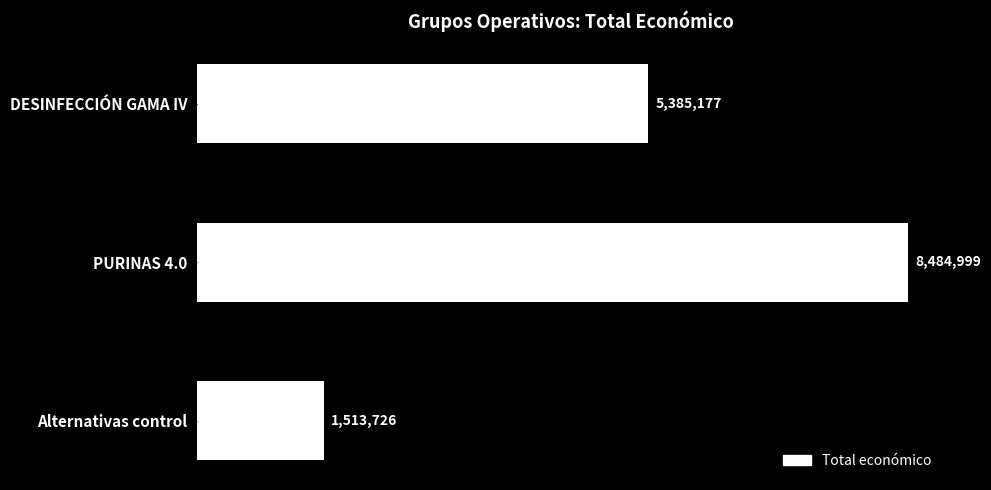

Which category has the highest value across all series?

PURINAS 4.0